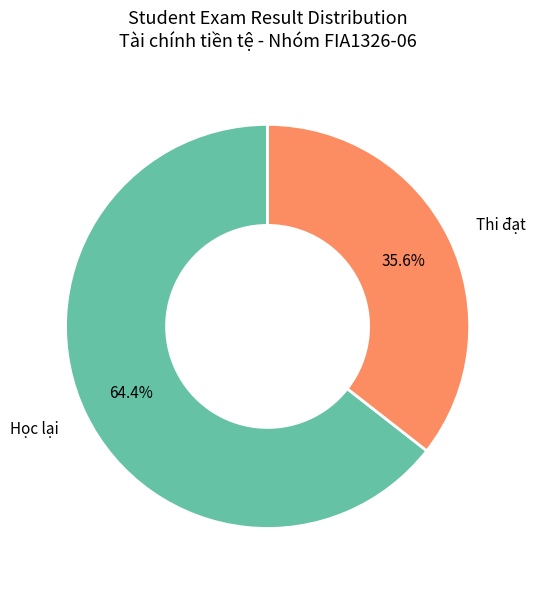

What percentage is NOT represented by Thi đạt?

64.4%